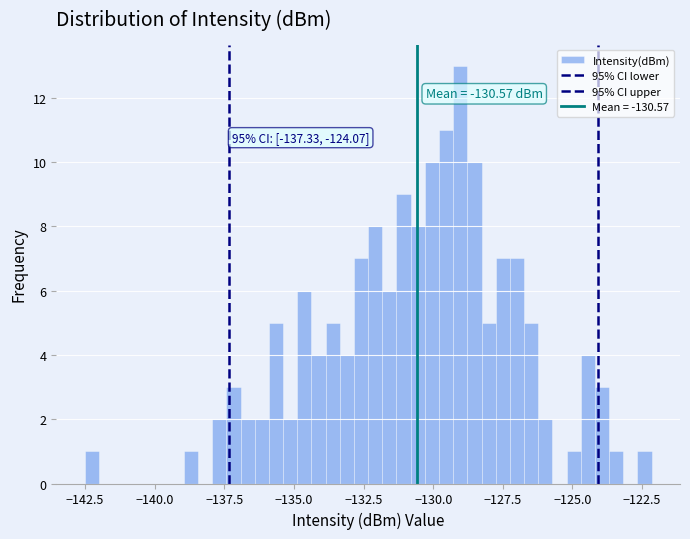

Read against the x-axis, roughly where is the centre of the tallest bar?

-129.0